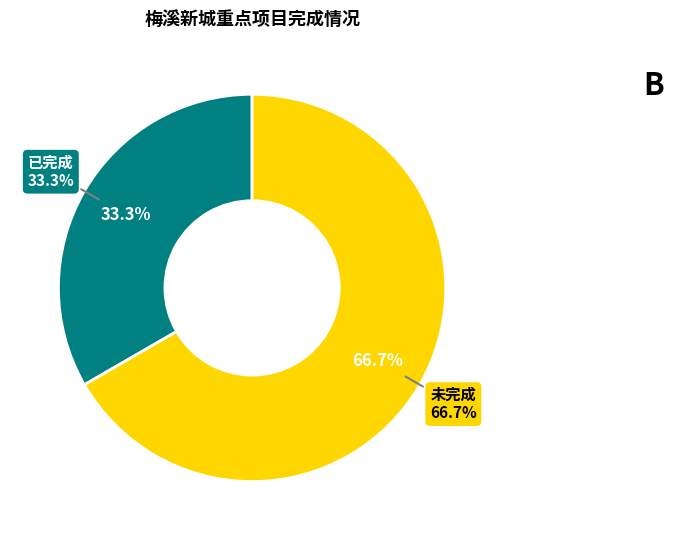

Which has a higher value, 已完成 or 未完成?

未完成